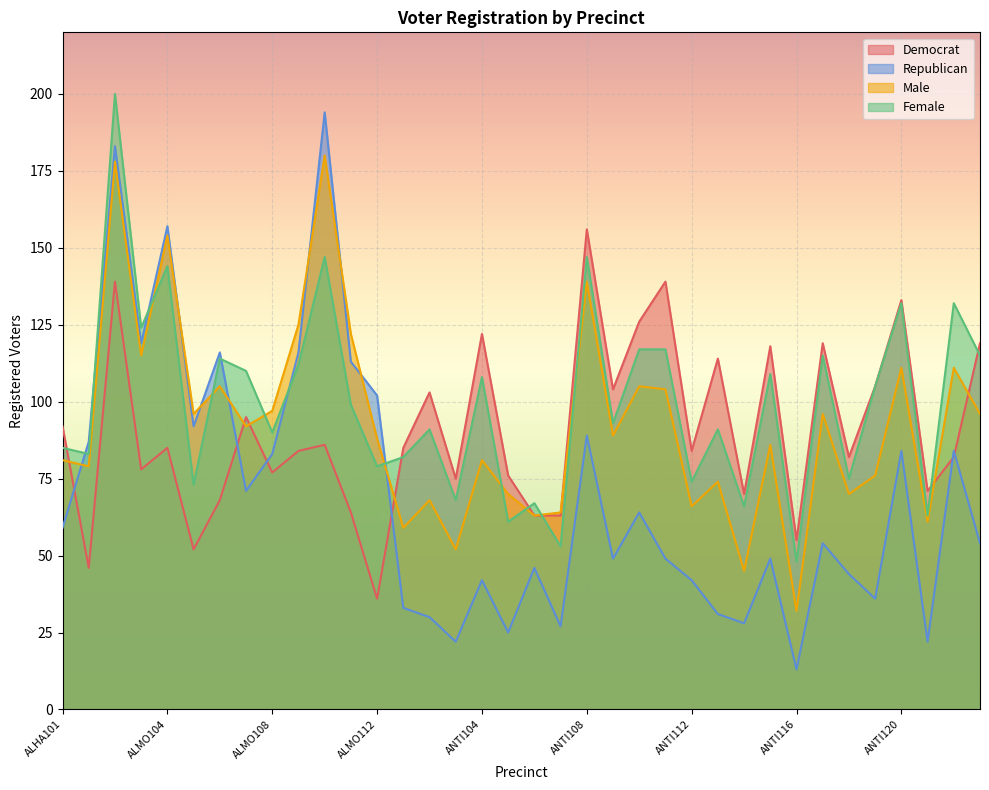

What is the minimum value for dem?

36